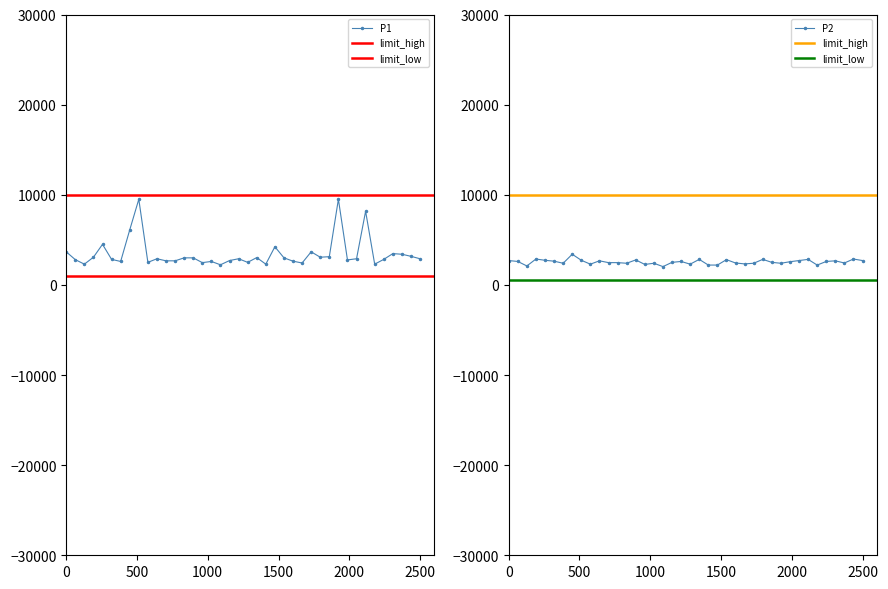

What is the highest value of the P2 series?

3400.0